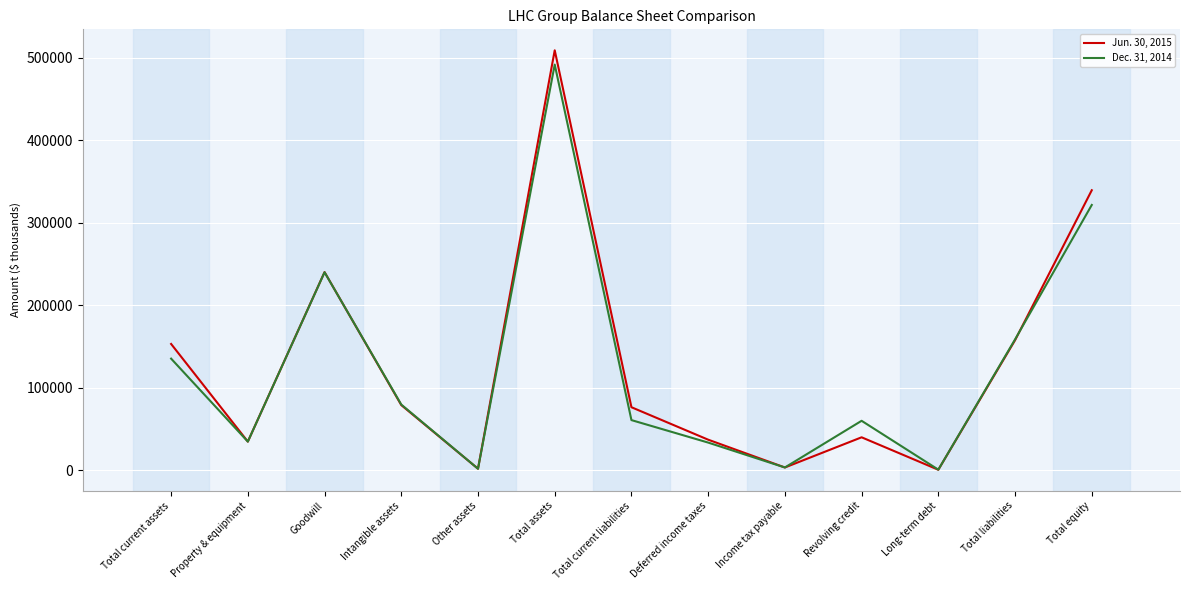

At which label is Dec. 31, 2014 closest to 246258?

Goodwill